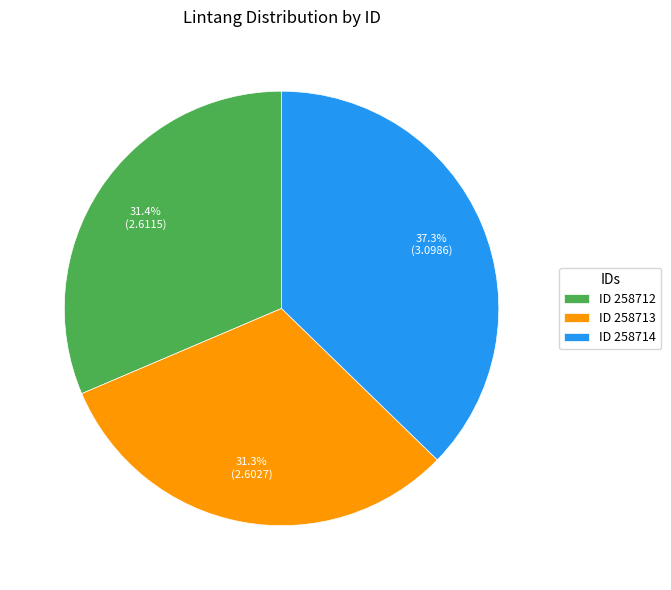

What portion of the pie excludes ID 258713?

68.7%